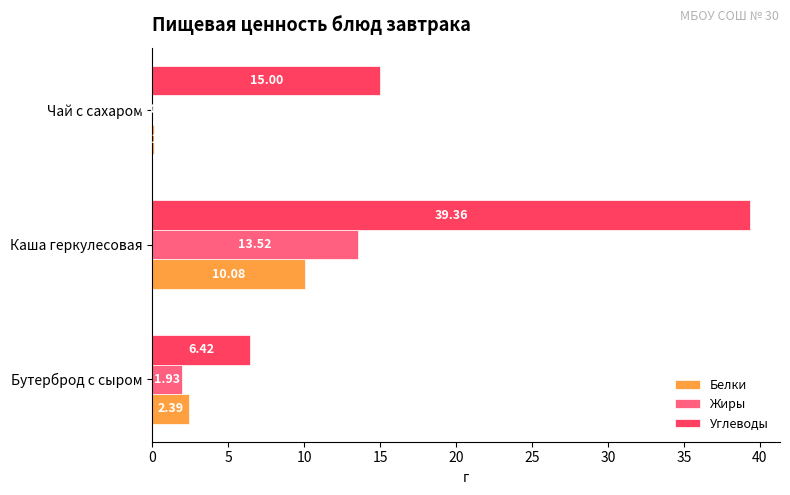

How many data points in Белки are above 2?

2